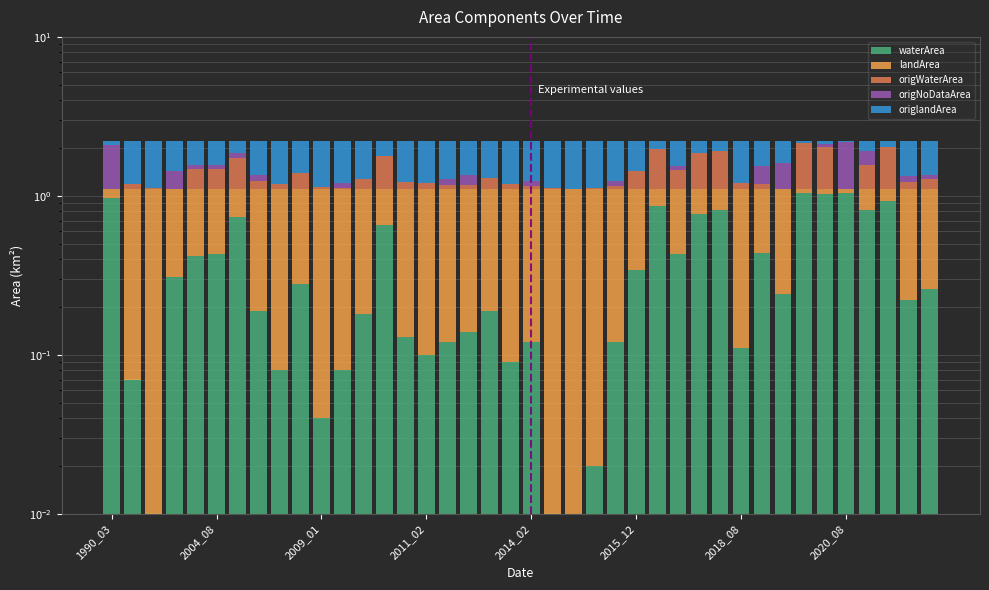

Which series changed the most between 10 and 38?

origlandArea